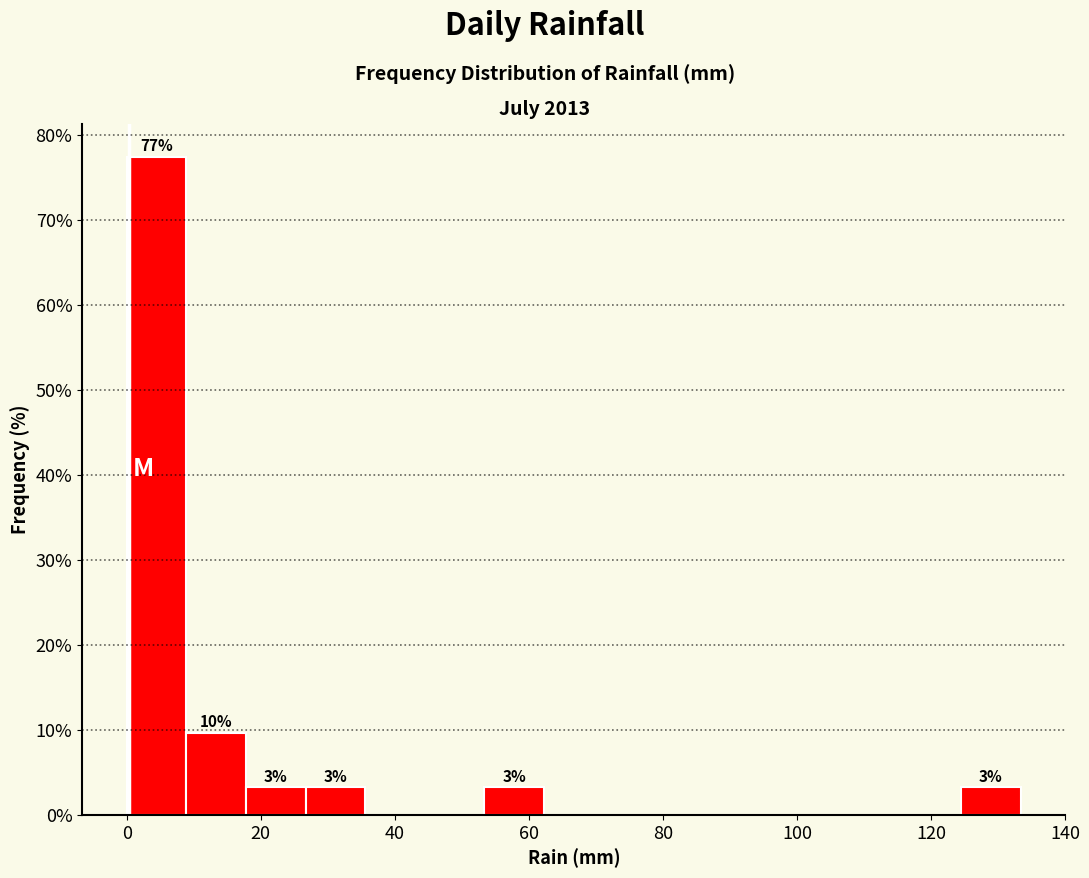

Which range on the x-axis has the tallest bar?

0 to 8